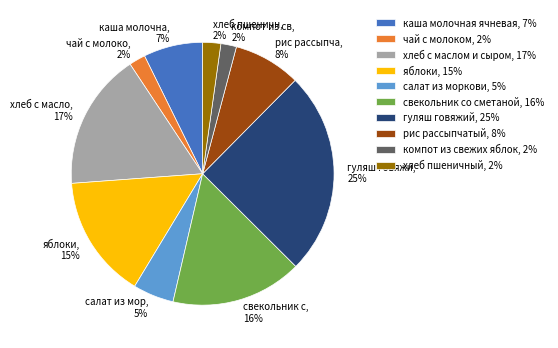

Do свекольник со сметаной, 16% and рис рассыпчатый, 8% together represent more than half of the pie?

No